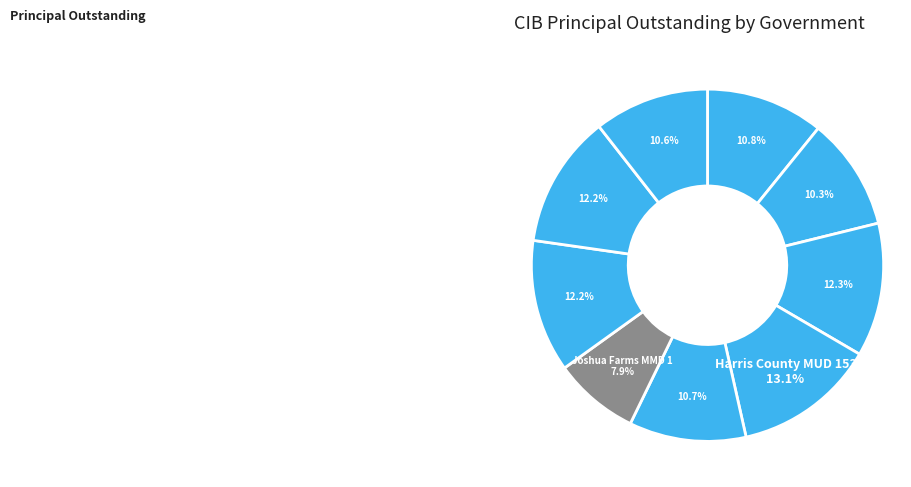

What is the largest slice in the pie chart?

Harris County MUD 153